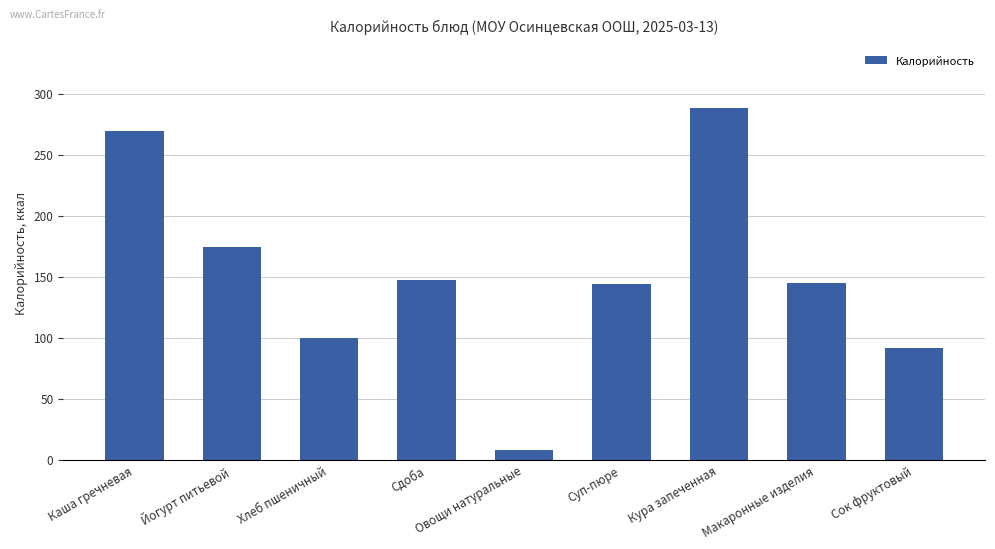

What position from the right is Макаронные изделия?

2